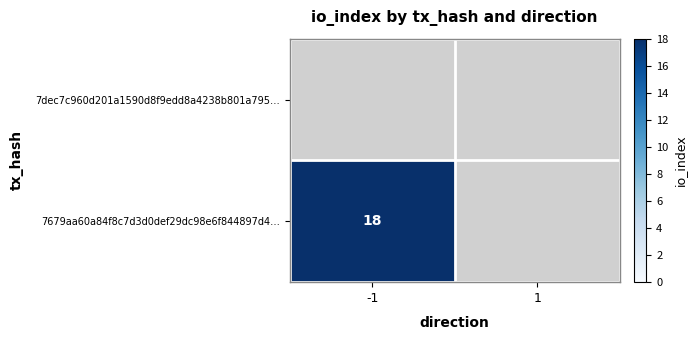

The value of 7679aa60a84f8c7d3d0def29dc98e6f844897d4… at -1 is 18. True or false?

True